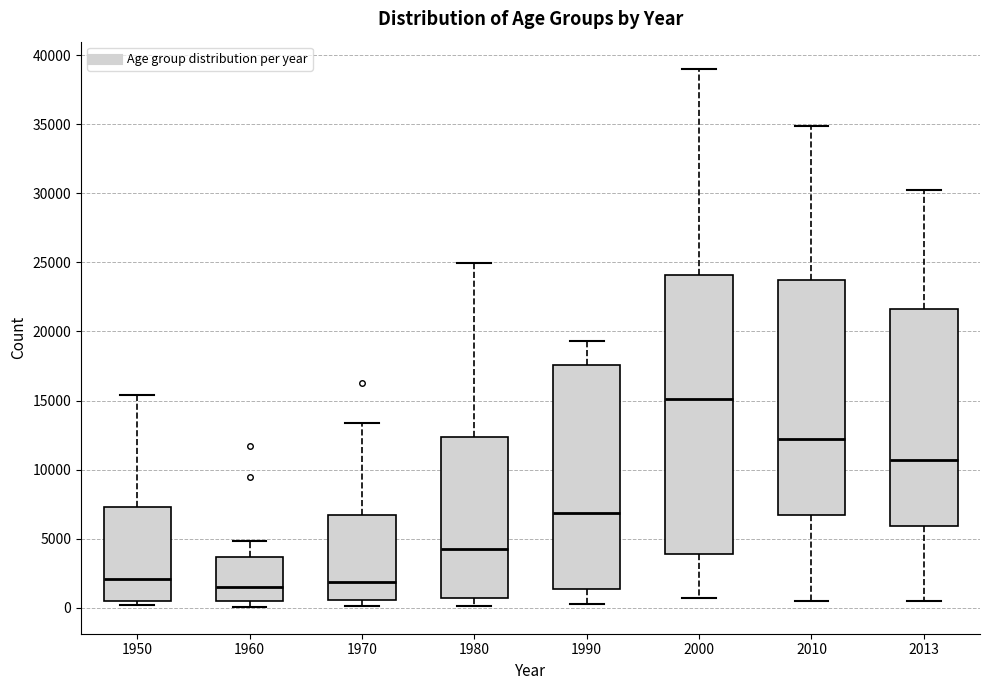

Reading left to right, read every box against the y-axis: the position of its median line, the range the box covers, and the ends of its whiskers. The values are not printed on the chart, so give them approximately, as read against the axis.

1950: median 2000, box 500 to 7500, whiskers 0 to 15500
1960: median 1500, box 500 to 3500, whiskers 0 to 5000
1970: median 2000, box 500 to 6500, whiskers 0 to 13500
1980: median 4000, box 500 to 12500, whiskers 0 to 25000
1990: median 7000, box 1500 to 17500, whiskers 500 to 19500
2000: median 15000, box 4000 to 24000, whiskers 500 to 39000
2010: median 12000, box 6500 to 24000, whiskers 500 to 35000
2013: median 10500, box 6000 to 21500, whiskers 500 to 30500